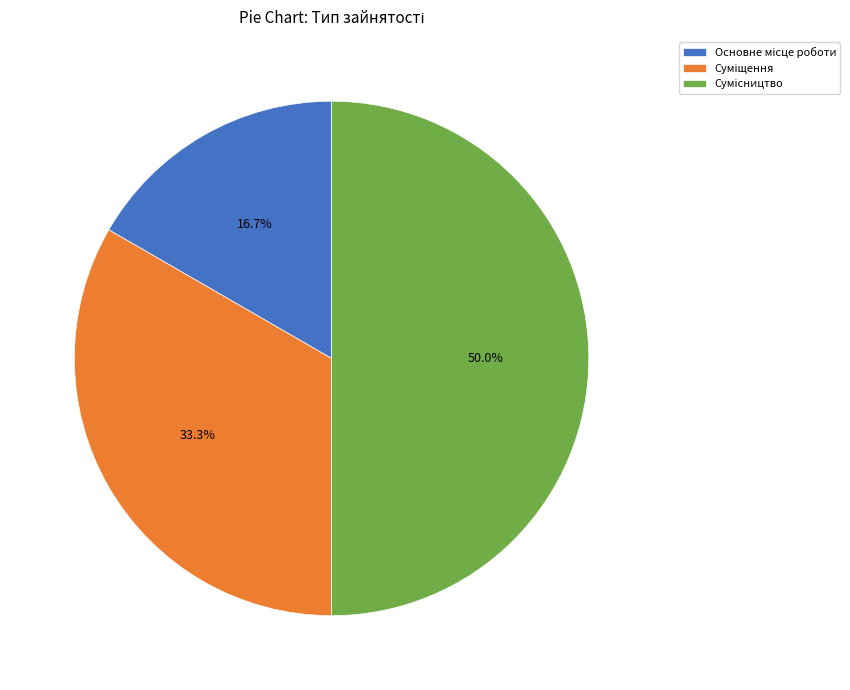

To the nearest percent, what is the difference between the largest and smallest slice percentages?

33%